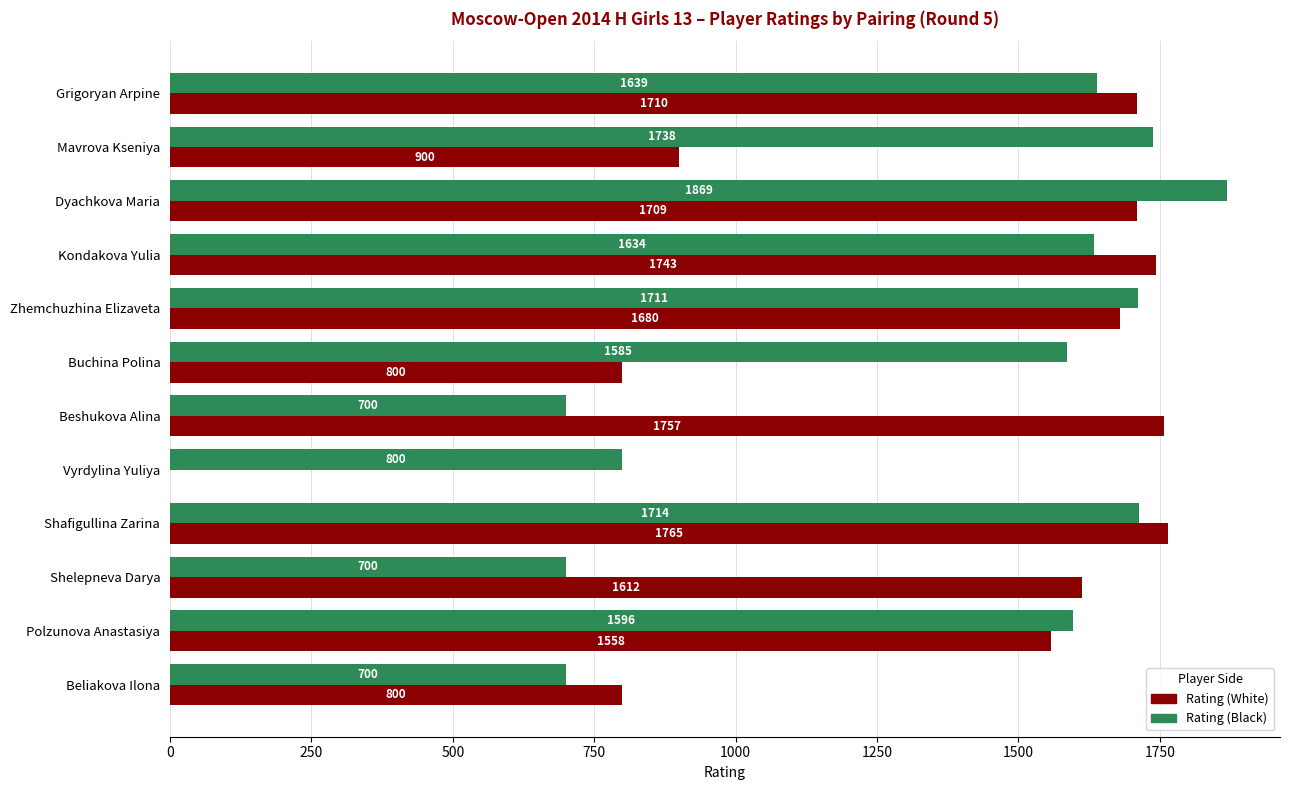

True or false: Rating (Black) has a value of 1738 at Mavrova Kseniya.

True